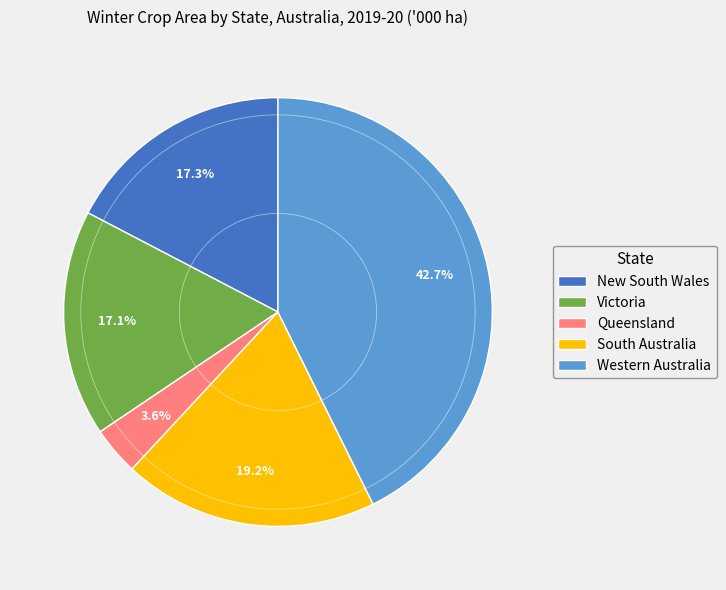

Is Western Australia the majority of the pie?

No